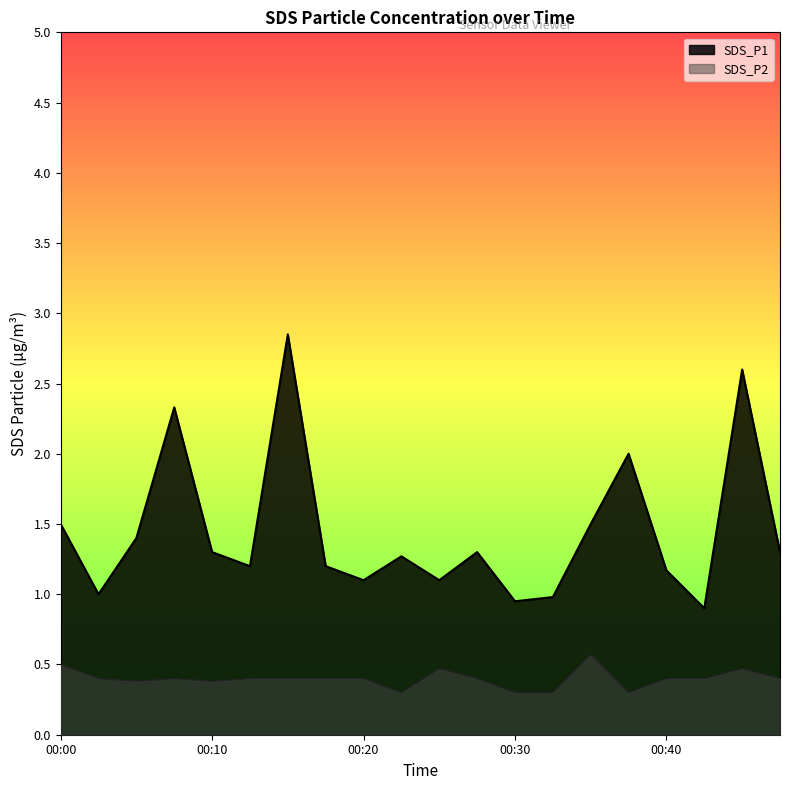

At how many categories does at least one series exceed 0?

20